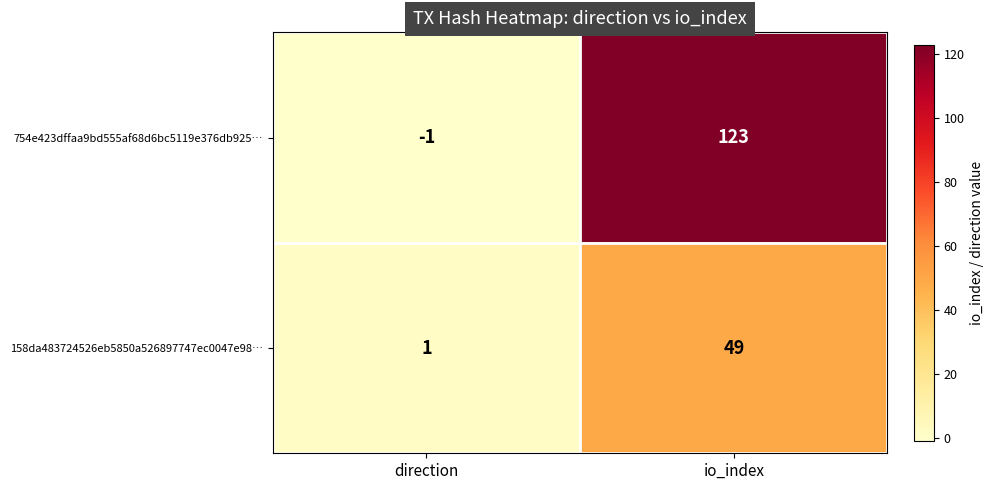

Reading left to right, extract all data points from this chart.

754e423dffaa9bd555af68d6bc5119e376db925…: -1	123
158da483724526eb5850a526897747ec0047e98…: 1	49